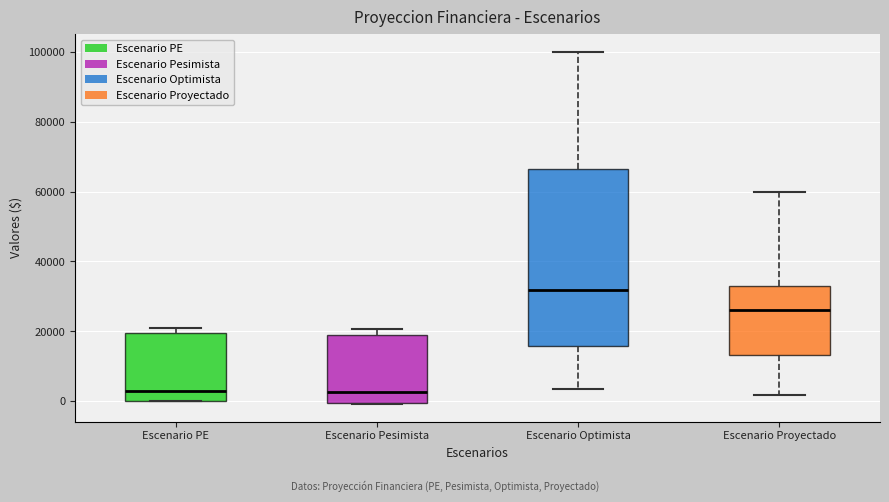

Where is the upper edge of the box for Escenario Proyectado on the y-axis? The values are not printed on the chart, so give them approximately, as read against the axis.

32000